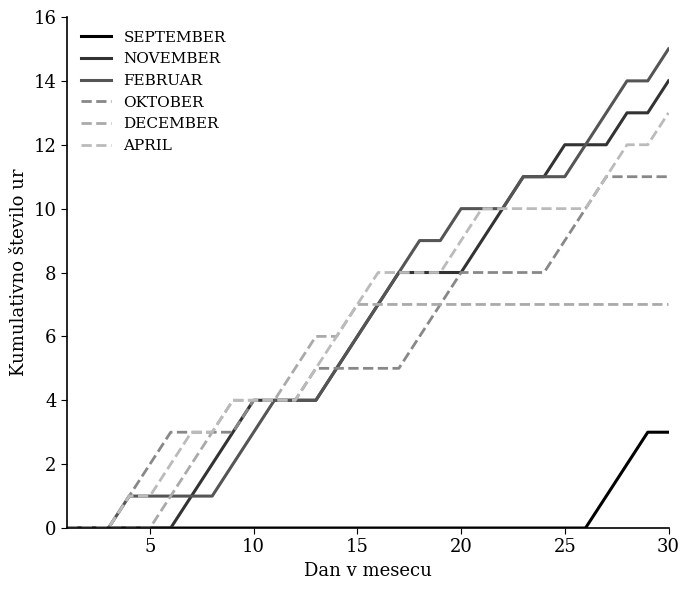

Does the chart have visible grid lines?

No